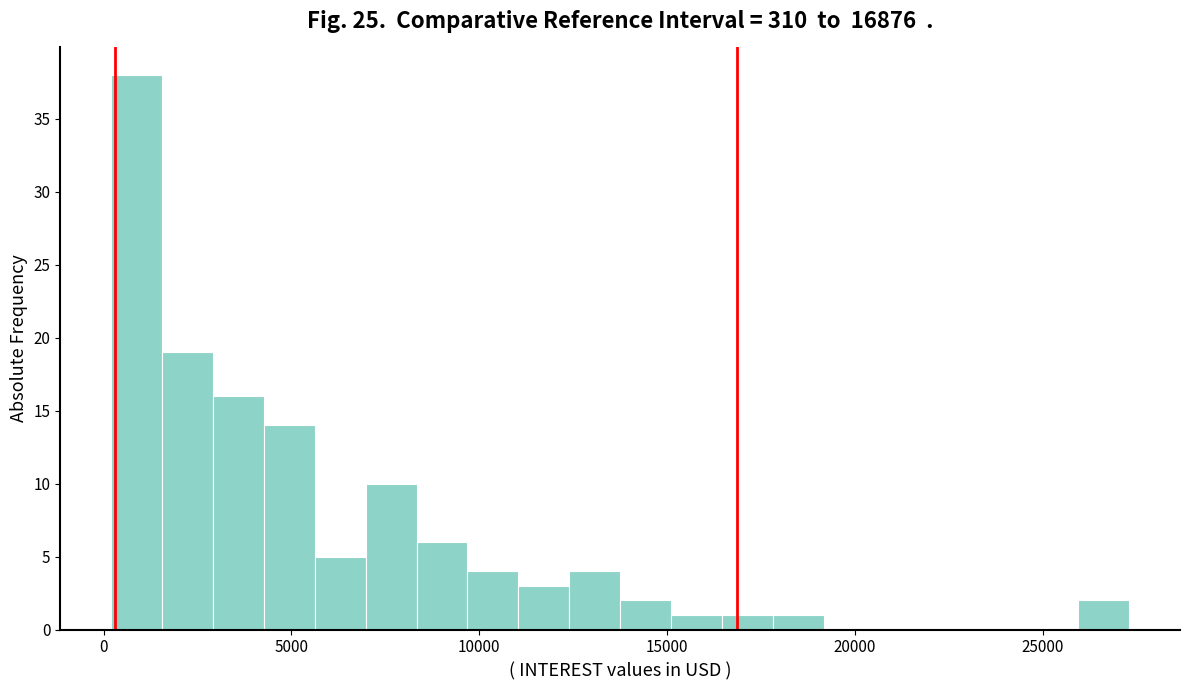

Read against the x-axis, roughly where is the centre of the tallest bar?

1000